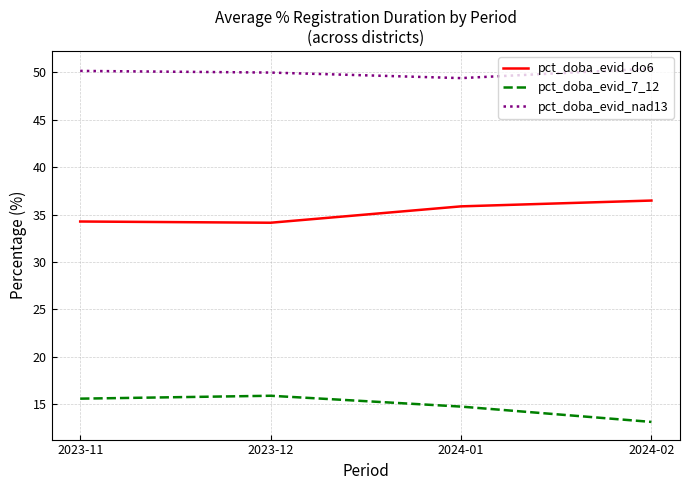

Does the chart have visible grid lines?

Yes